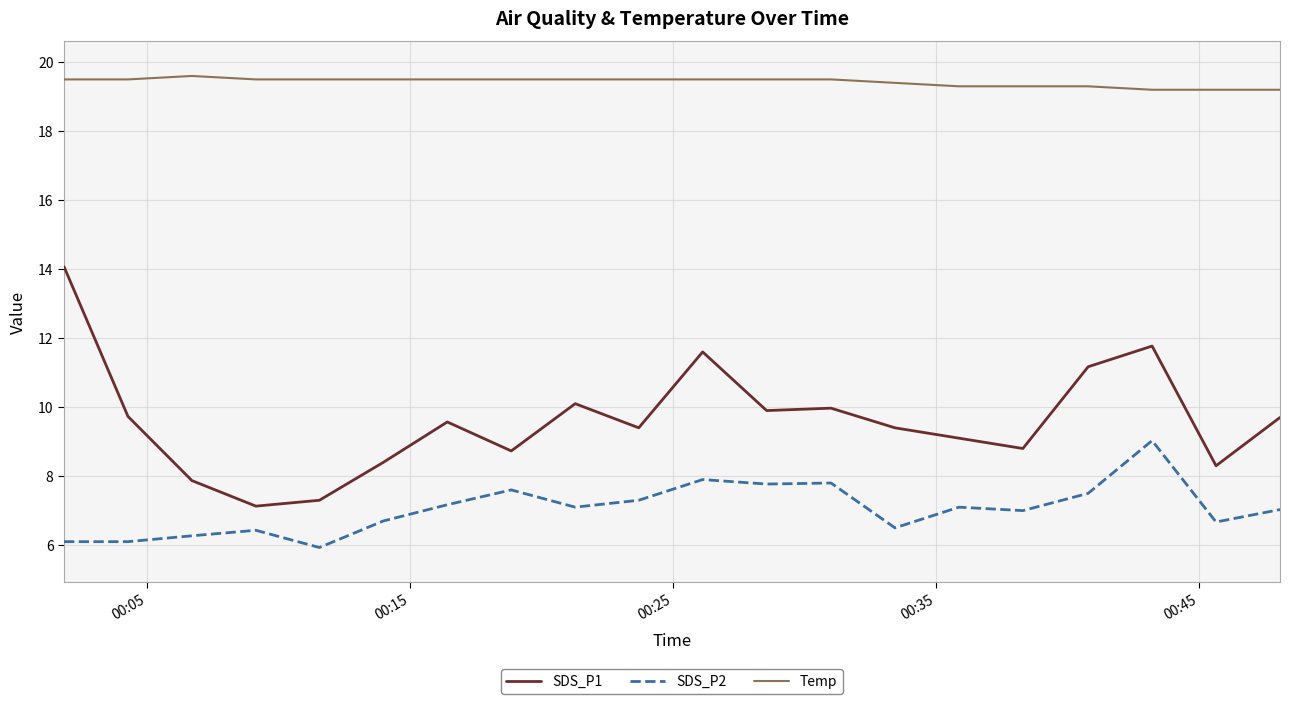

True or false: SDS_P2 has more than 1 points higher than both neighbors.

True